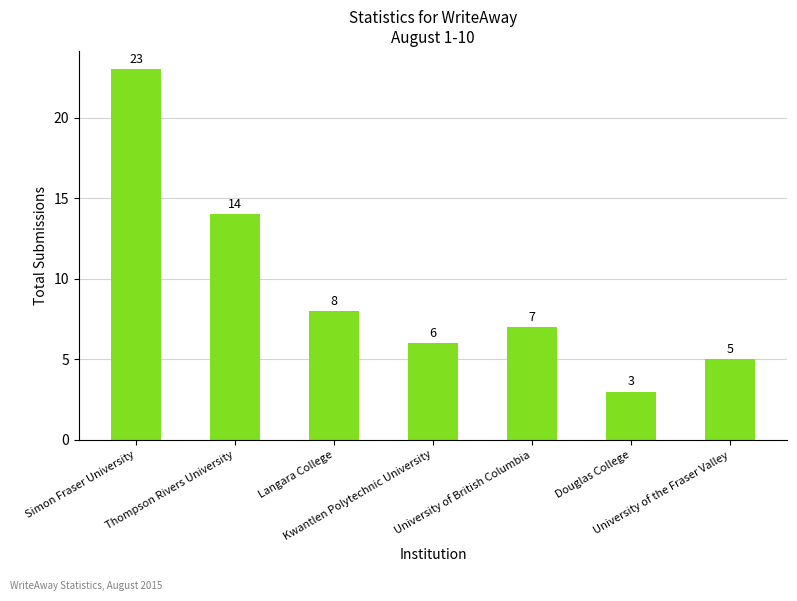

What is the minimum value shown in the chart?

3